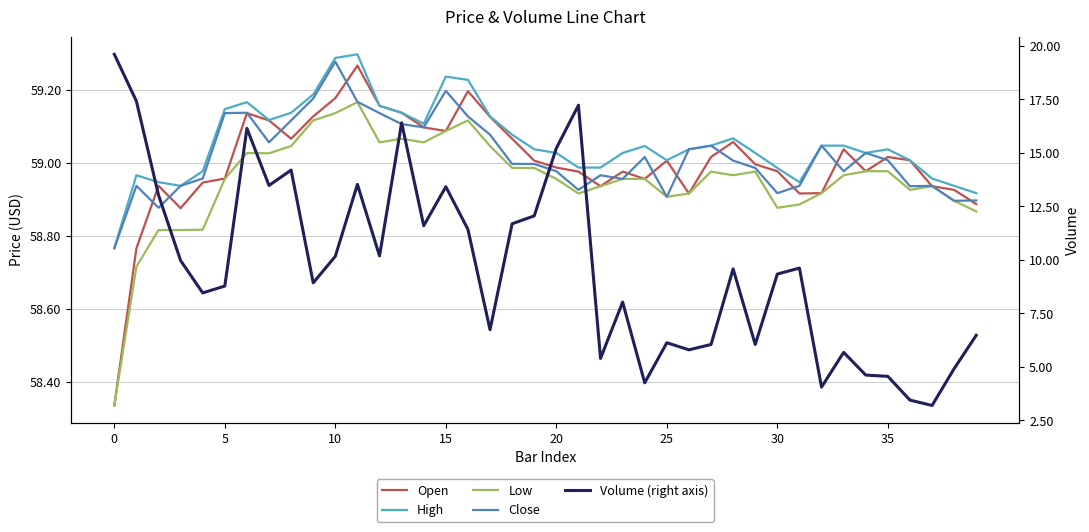

What is the average value of the Close series?

59.0